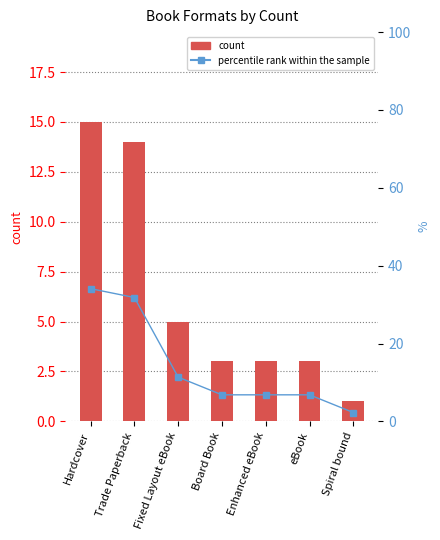

Which series changed the most between Enhanced eBook and Spiral bound?

percentile rank within the sample